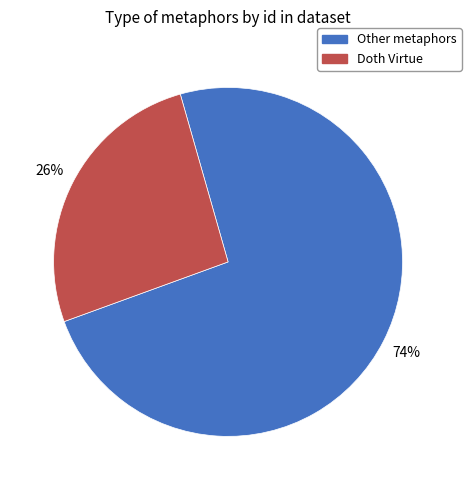

Does any single category account for the majority?

Yes